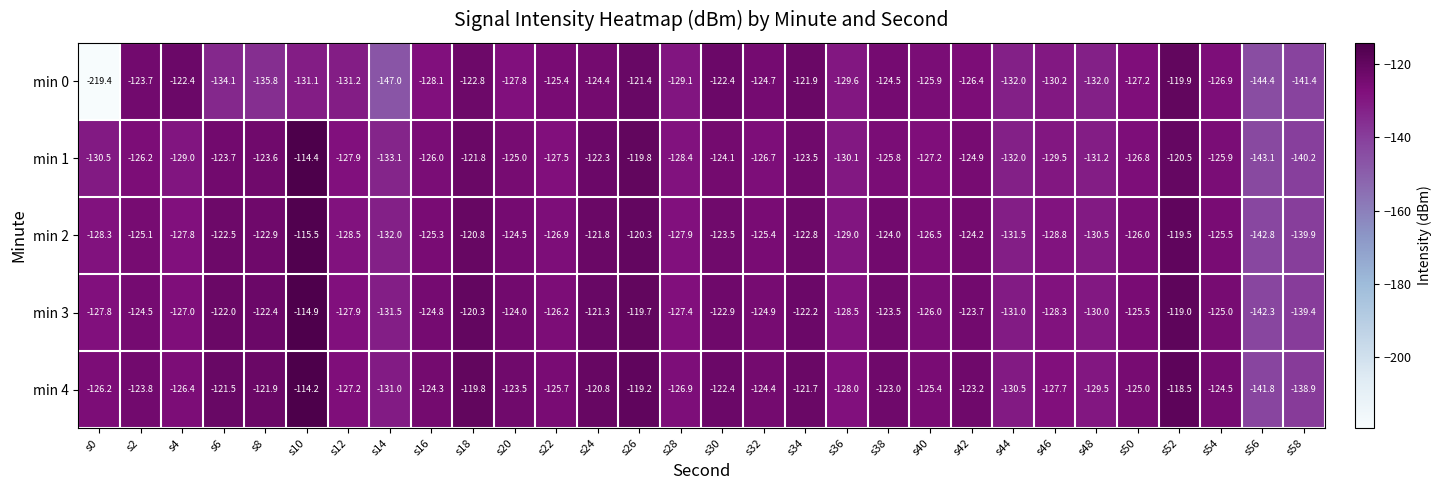

The value of min 4 at s32 is -75.8. True or false?

False